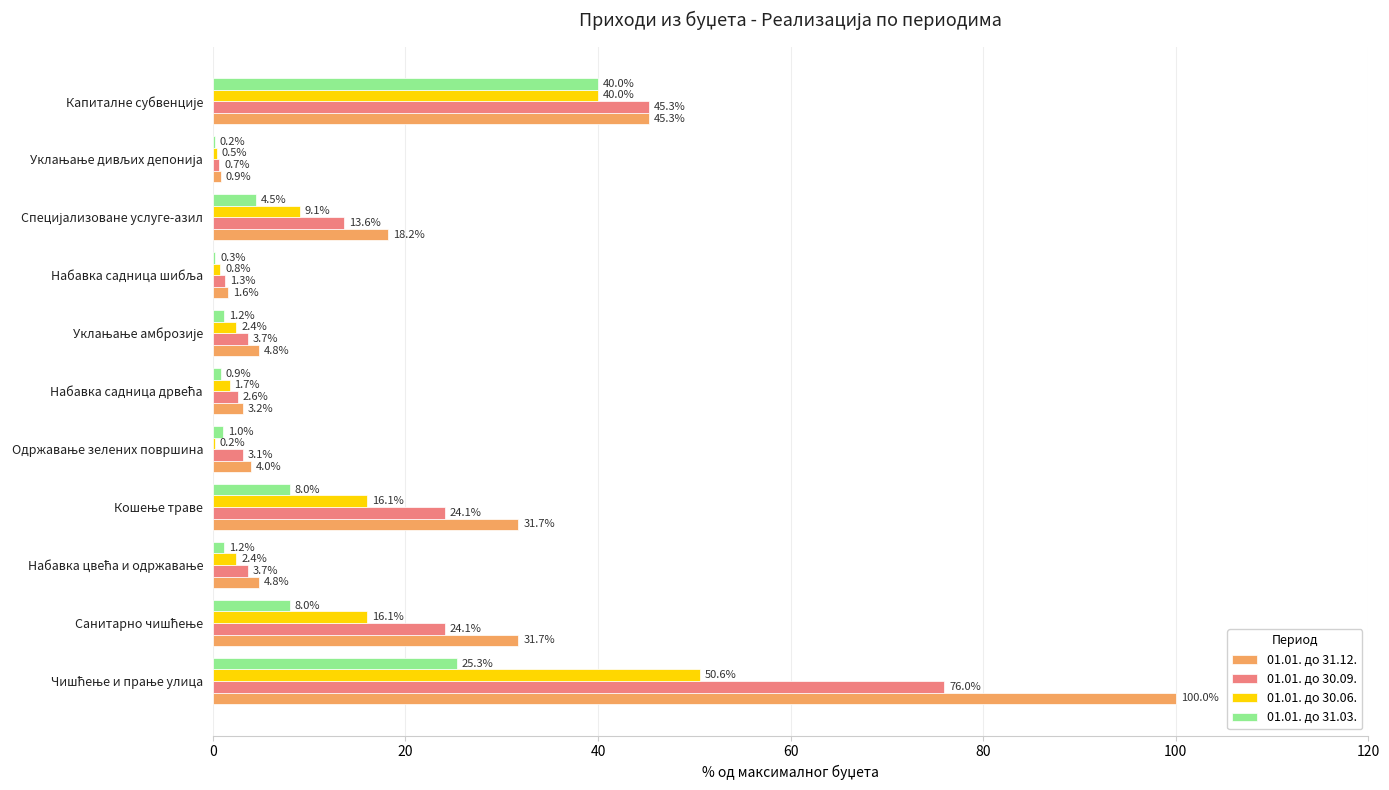

What is the highest value of the 01.01. до 30.06. series?

50.6